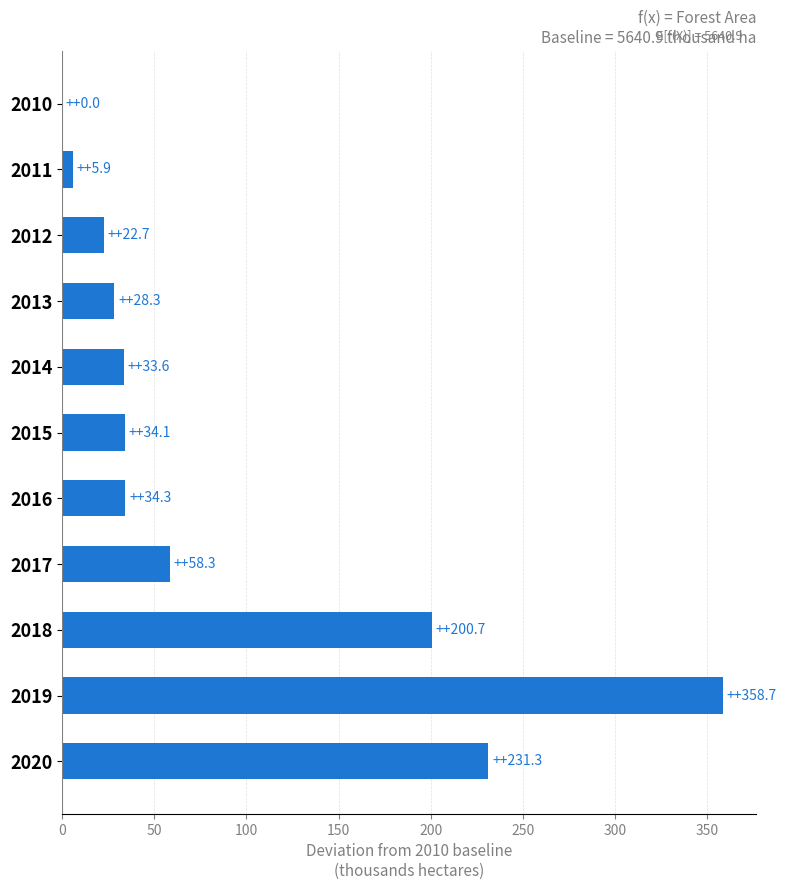

What is the ratio of the value at 2017 to the value at 2012?

2.6